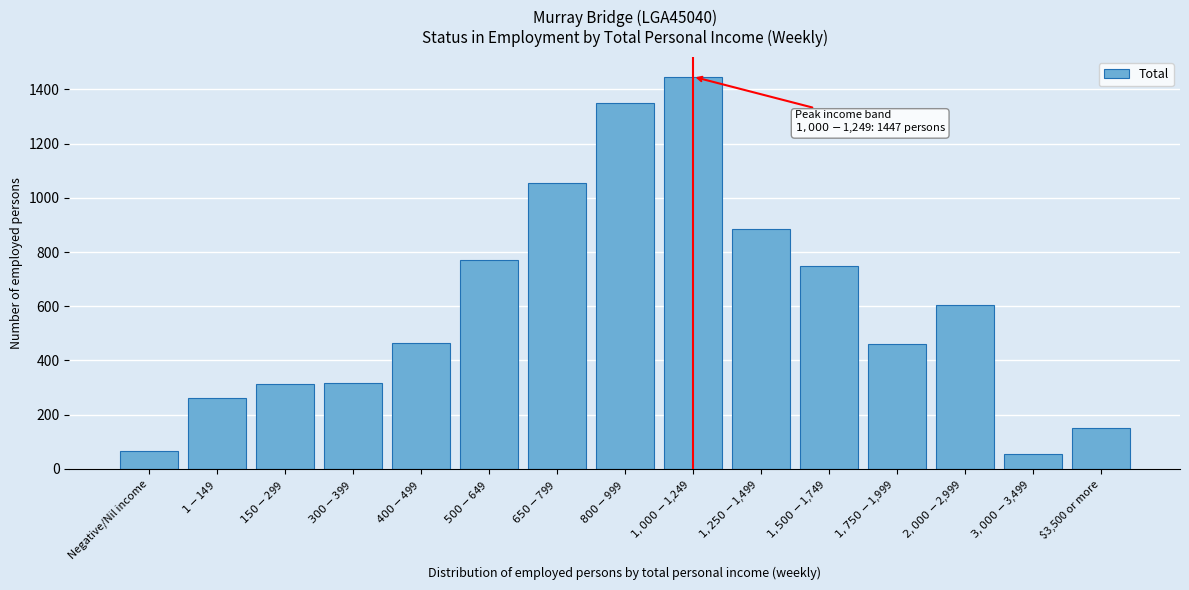

What is the smallest value displayed?

56